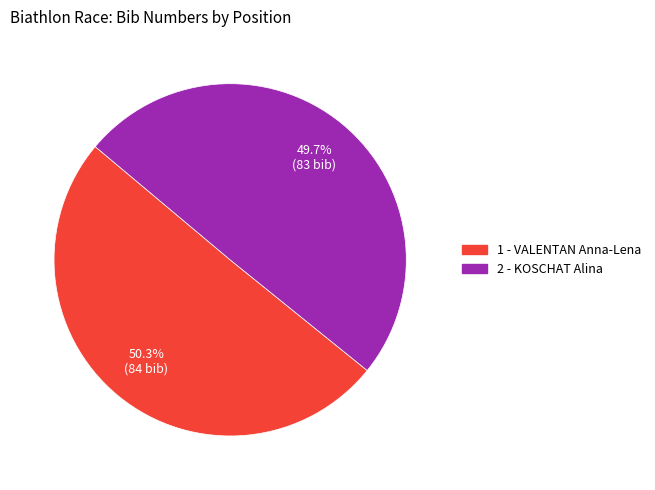

Rank the categories by value from highest to lowest.

1 - VALENTAN Anna-Lena, 2 - KOSCHAT Alina